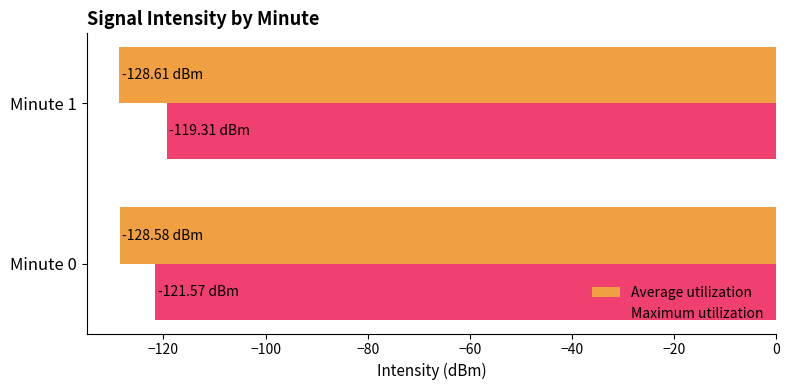

What is the average value of the Maximum utilization series?

-120.4